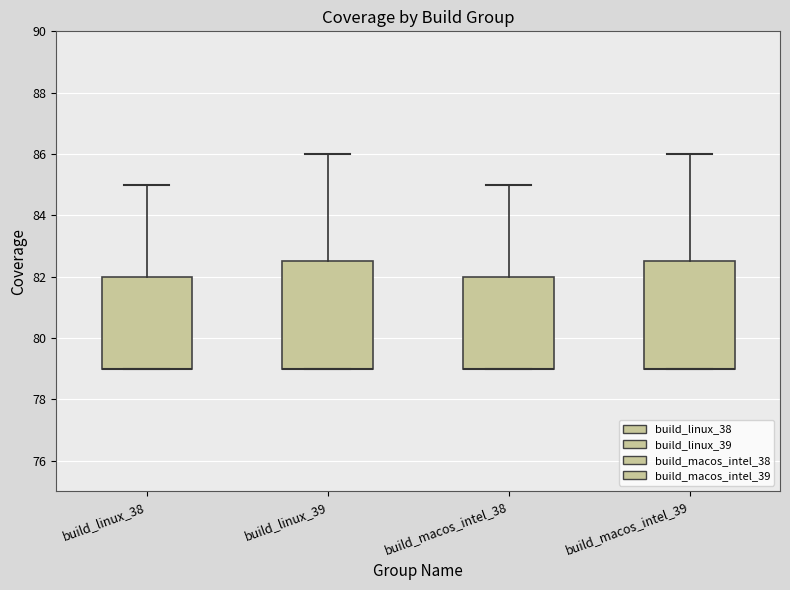

Reading left to right, read every box against the y-axis: the position of its median line, the range the box covers, and the ends of its whiskers. The values are not printed on the chart, so give them approximately, as read against the axis.

build_linux_38: median 79.0 (drawn on the box's lower edge), box 79.0 to 82.0, whiskers 79.0 to 85.0
build_linux_39: median 79.0 (drawn on the box's lower edge), box 79.0 to 82.6, whiskers 79.0 to 86.0
build_macos_intel_38: median 79.0 (drawn on the box's lower edge), box 79.0 to 82.0, whiskers 79.0 to 85.0
build_macos_intel_39: median 79.0 (drawn on the box's lower edge), box 79.0 to 82.6, whiskers 79.0 to 86.0